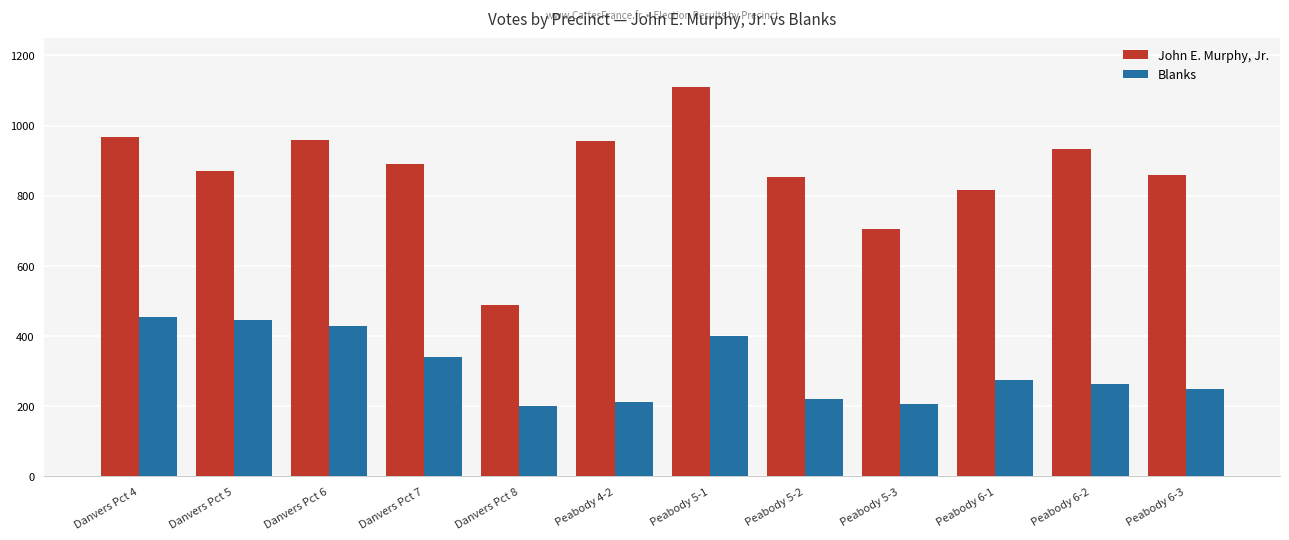

Rank the series by their average value, from lowest to highest.

Blanks, John E. Murphy, Jr.